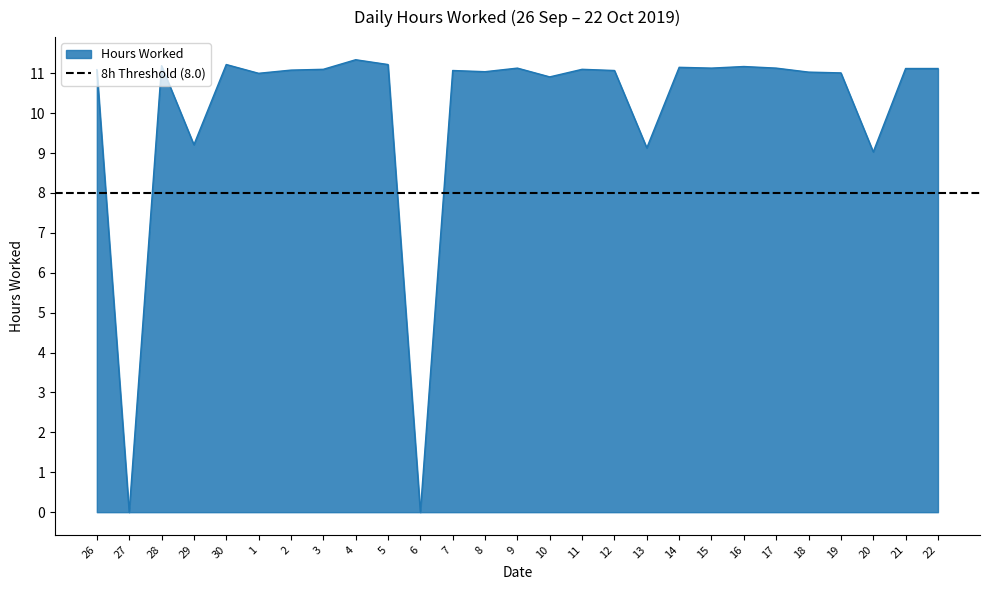

What is the change in value from 8 to 22?

+0.1